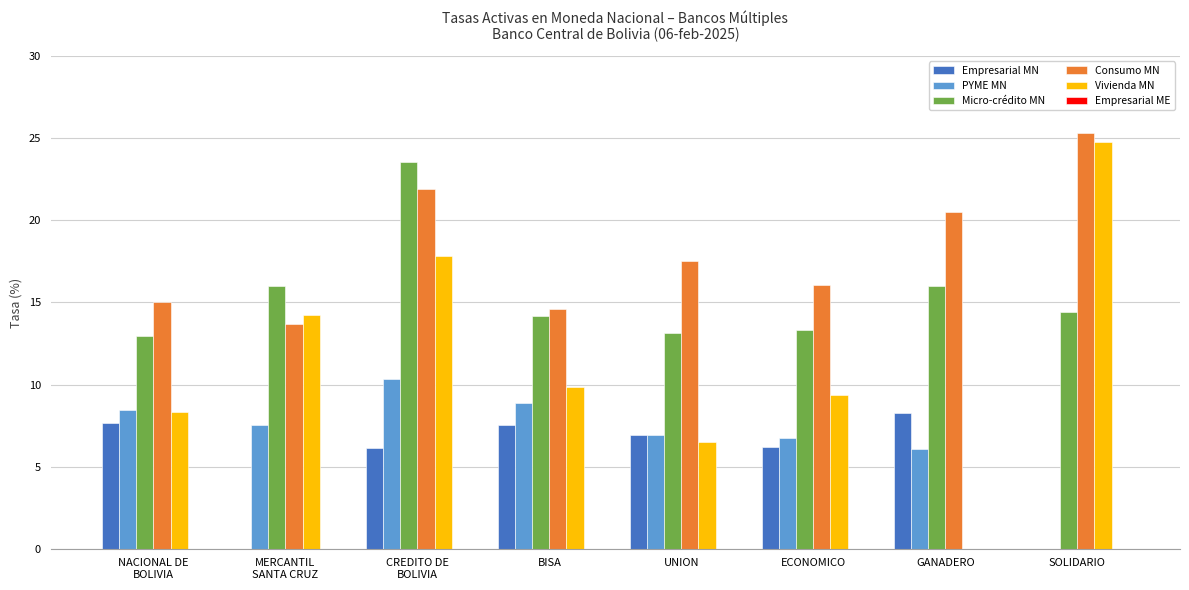

At which label does Empresarial MN reach its peak?

GANADERO